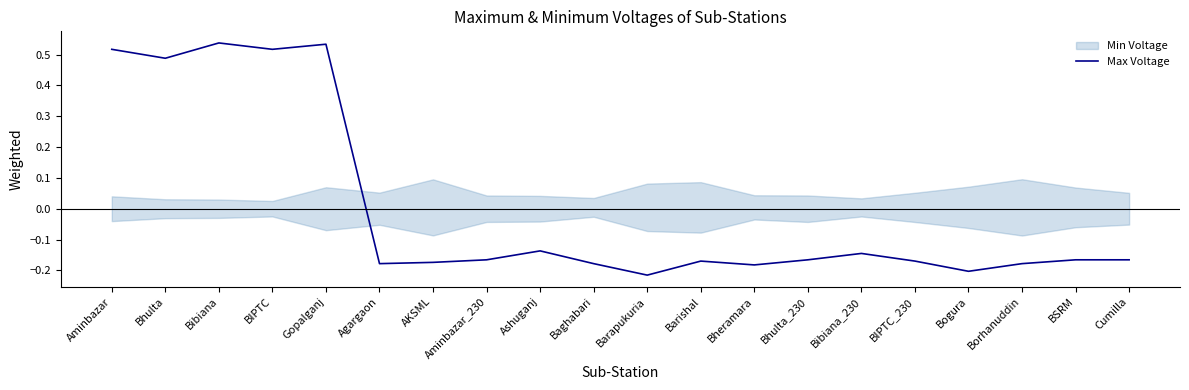

Rank the categories by value from lowest to highest.

Barapukuria, Bogura, Bheramara, Agargaon, Baghabari, Borhanuddin, AKSML, Barishal, BIPTC_230, Aminbazar_230, Bhulta_230, BSRM, Cumilla, Bibiana_230, Ashuganj, Bhulta, Aminbazar, BIPTC, Gopalganj, Bibiana